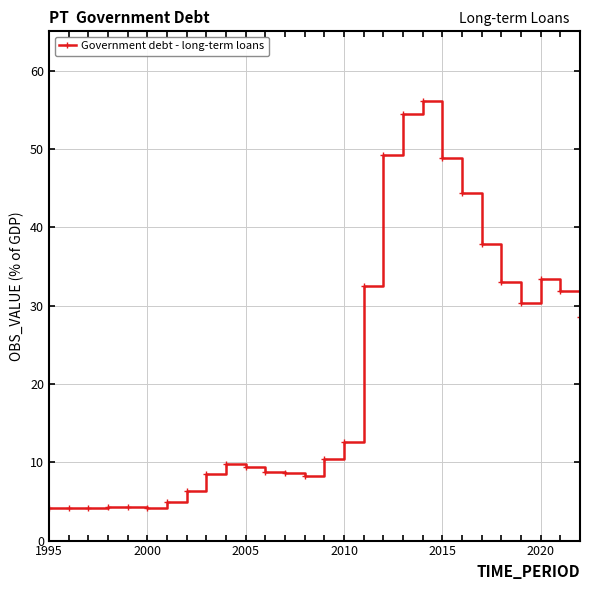

What is the greatest value displayed?

56.0